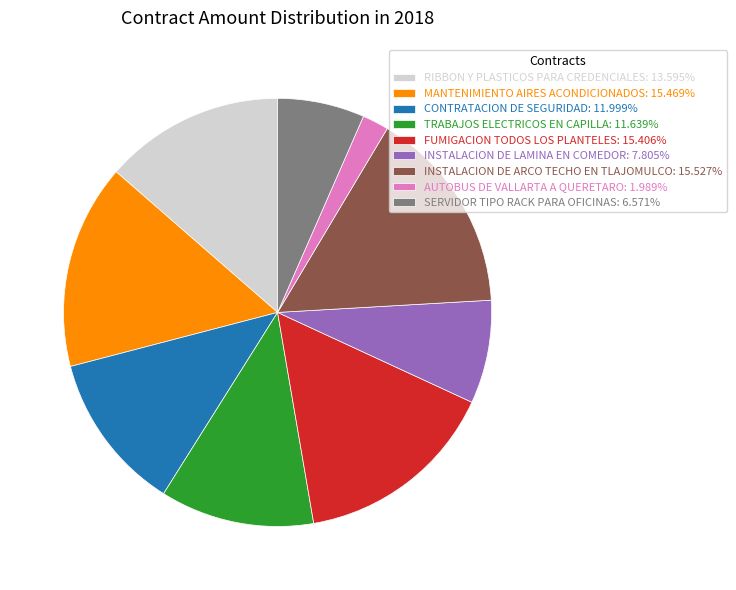

Does TRABAJOS ELECTRICOS EN CAPILLA account for over 50% of the chart?

No